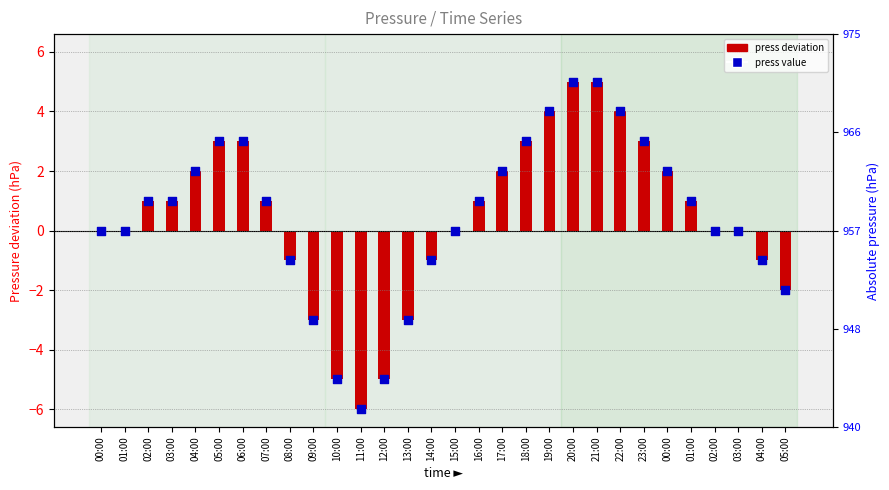

At which category is the sum across all series the highest?

20:00